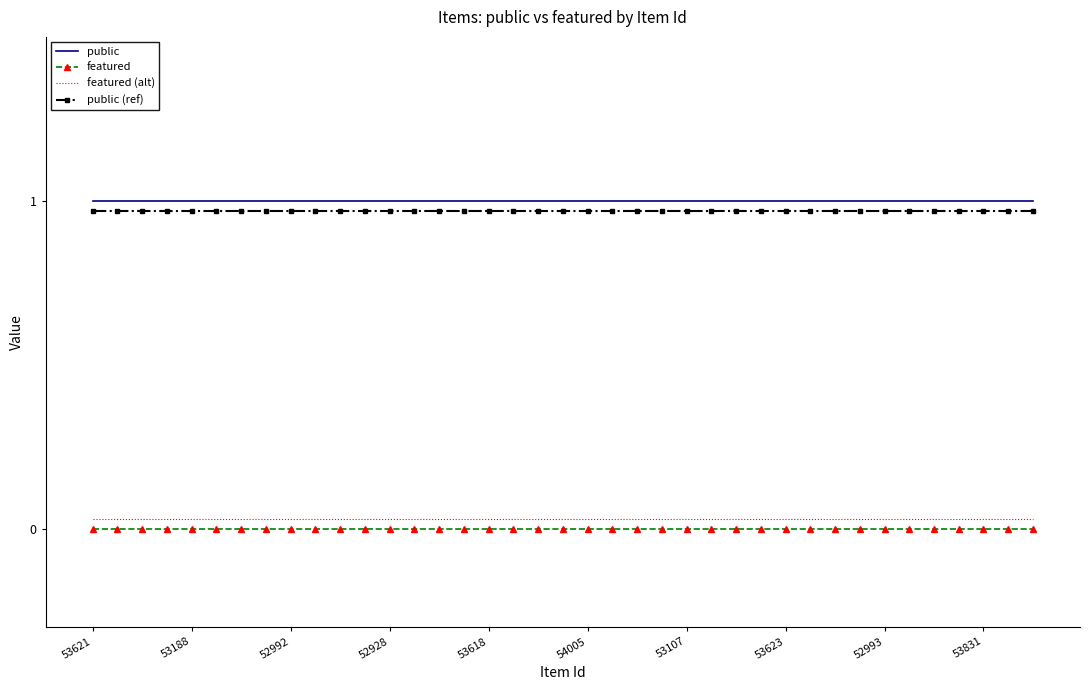

True or false: featured and featured (alt) cross at least once.

False